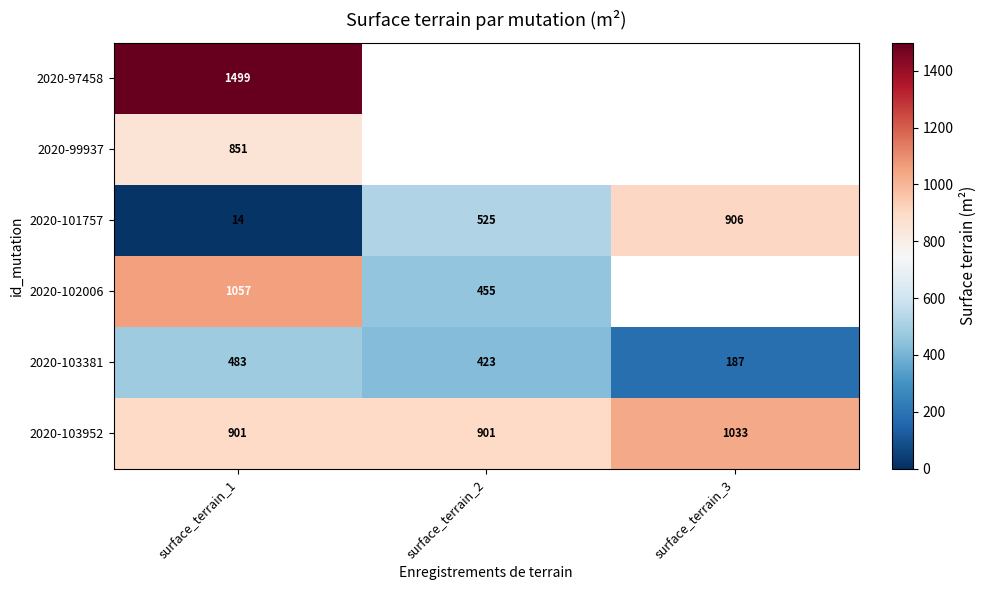

True or false: 2020-102006 has a value of 455 at surface_terrain_2.

True